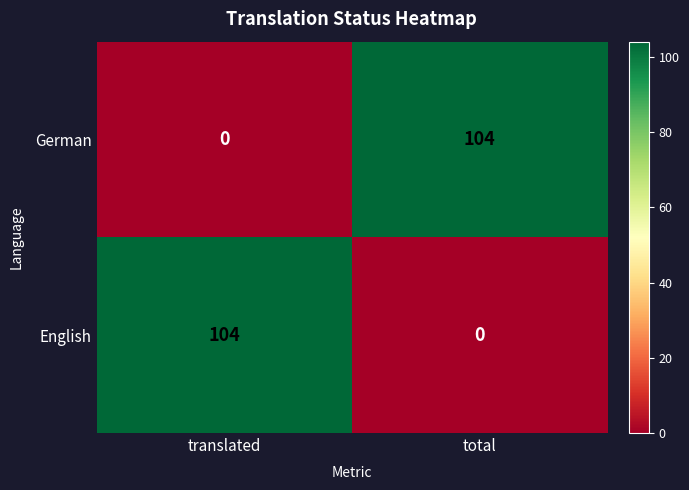

Is it true that German equals 104 at total?

True